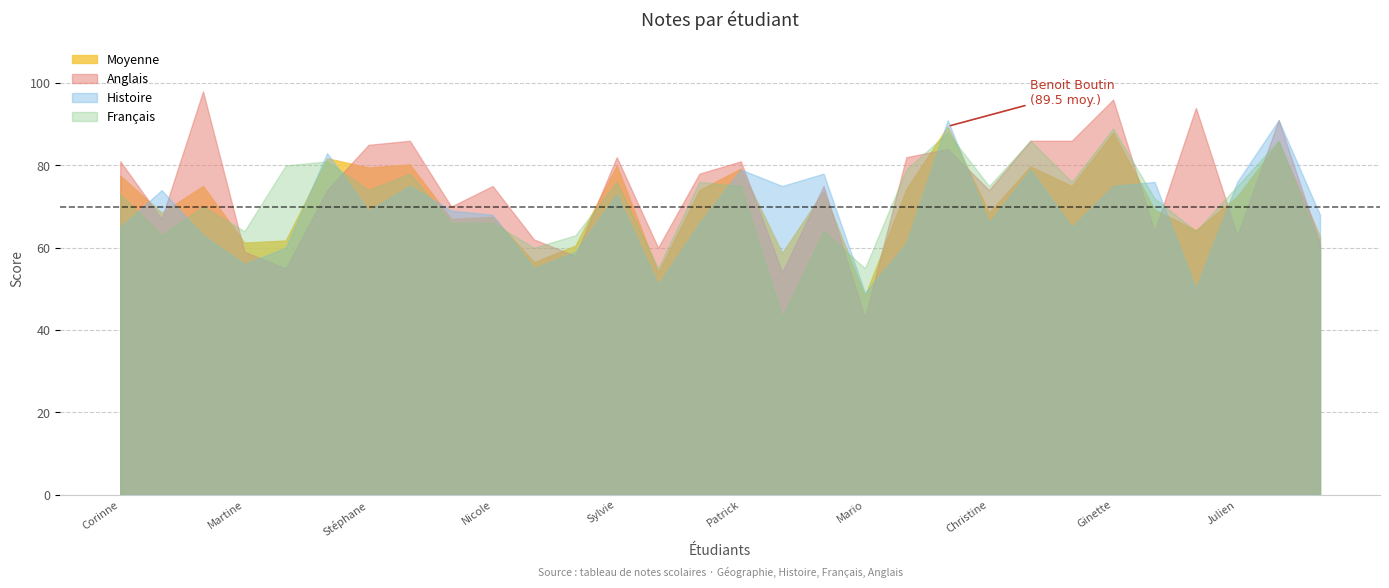

What value does the Moyenne series have at Denis Perron?

67.0